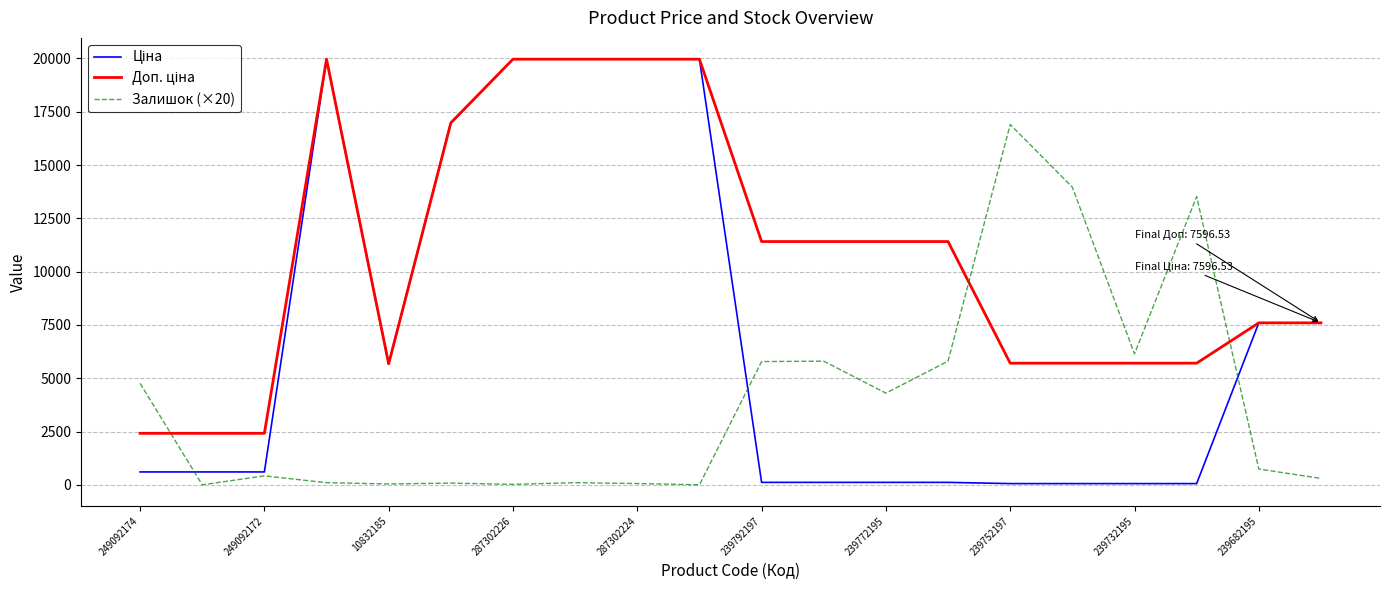

In Залишок (×20), how many points are lower than both neighbors (excluding endpoints)?

6